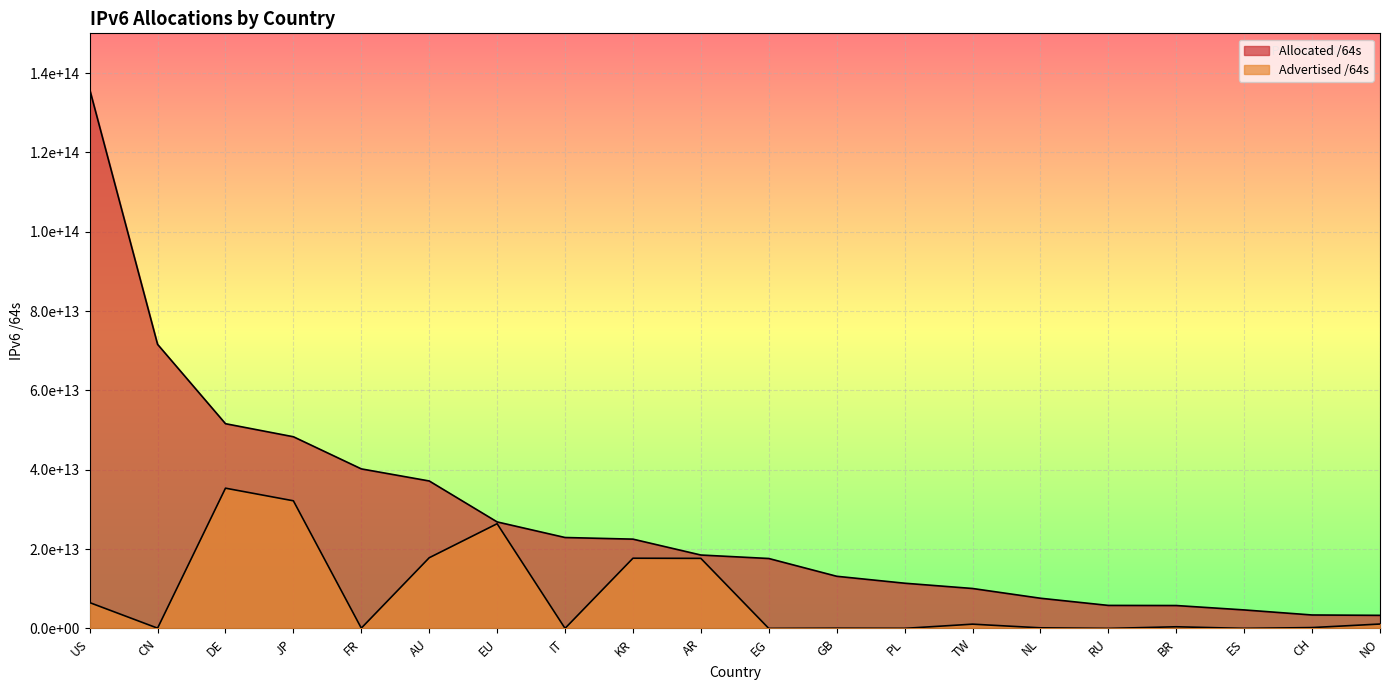

List the series in order of their overall mean, highest first.

Allocated /64s, Advertised /64s